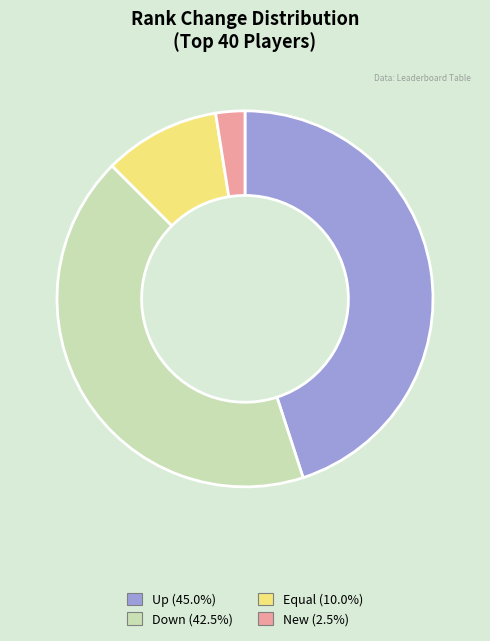

Combined, do Down (42.5%) and Up (45.0%) account for over 50%?

Yes